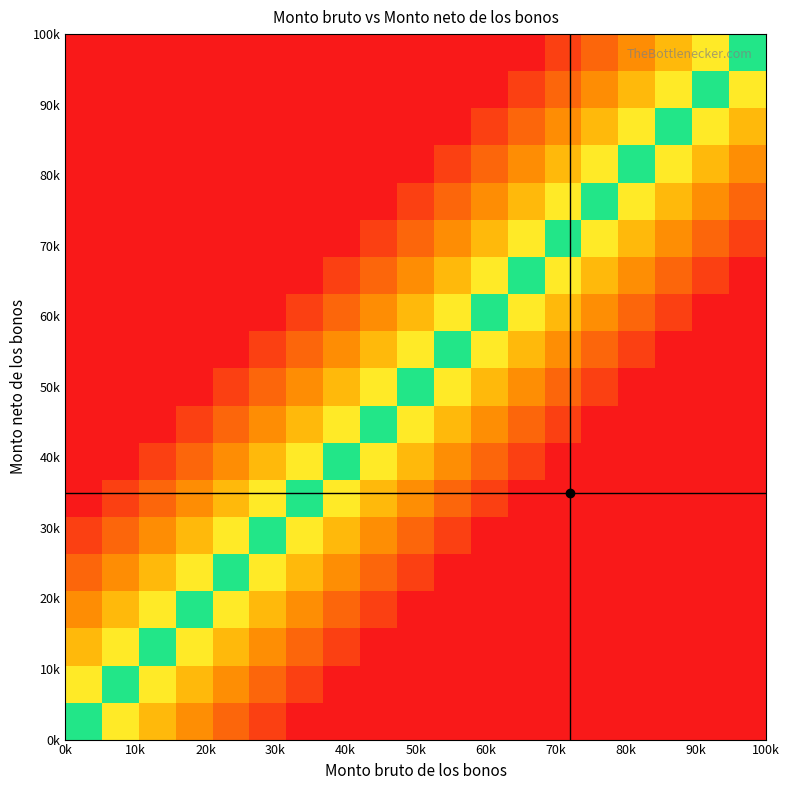

Count the number of categories in the chart.

19